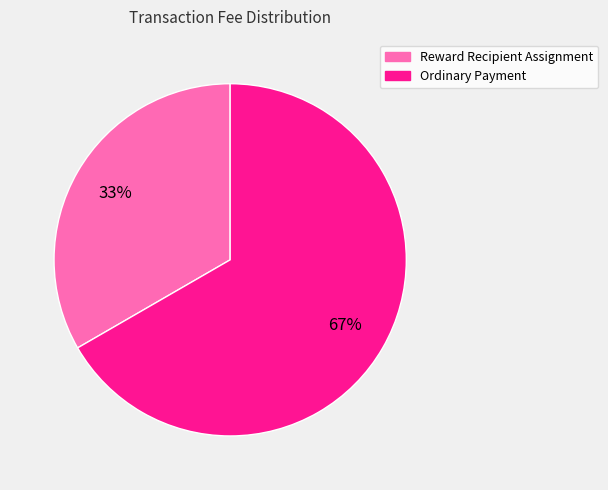

Is the sum of Ordinary Payment and Reward Recipient Assignment greater than half?

Yes